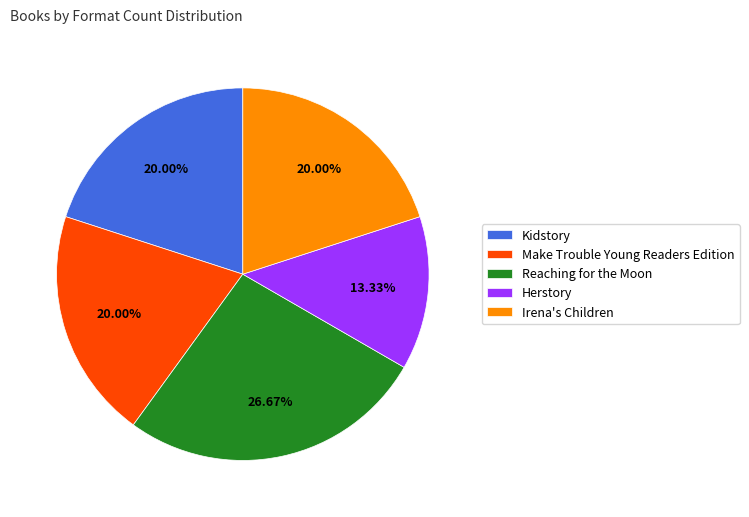

What is the total percentage of Herstory and Irena's Children?

33.3%